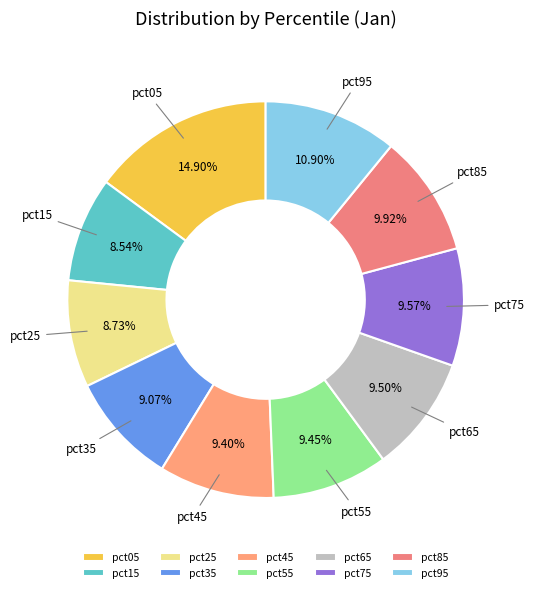

Does any single category account for the majority?

No